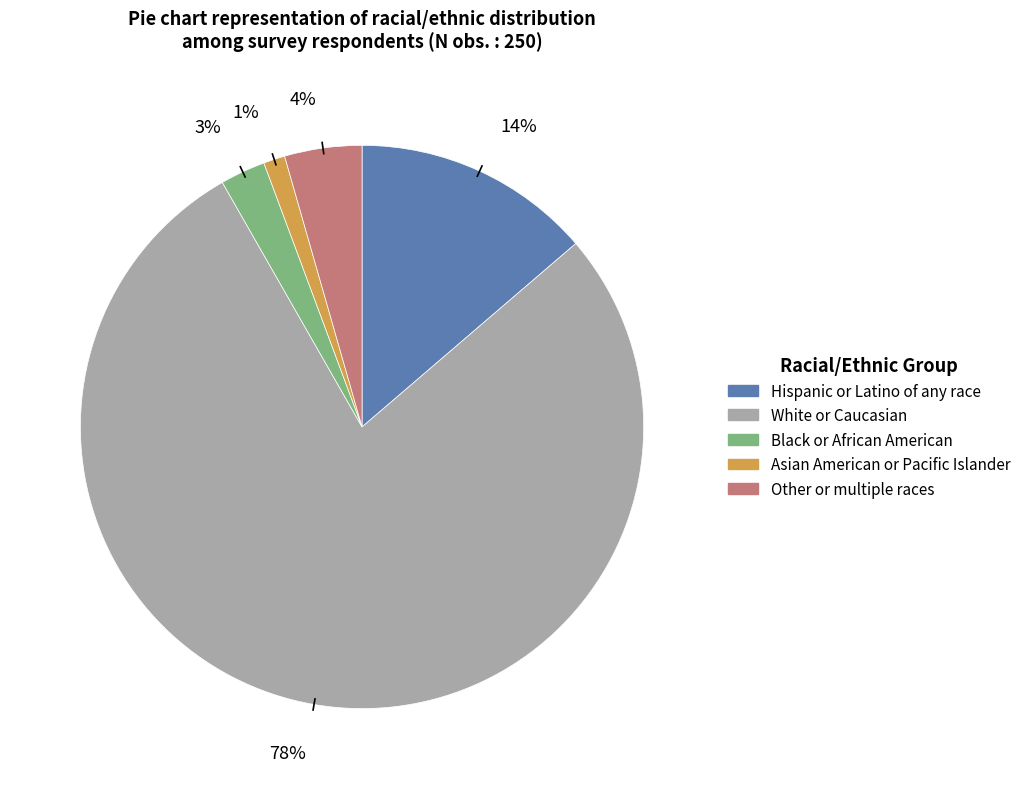

Which category has the biggest portion of the pie?

White or Caucasian